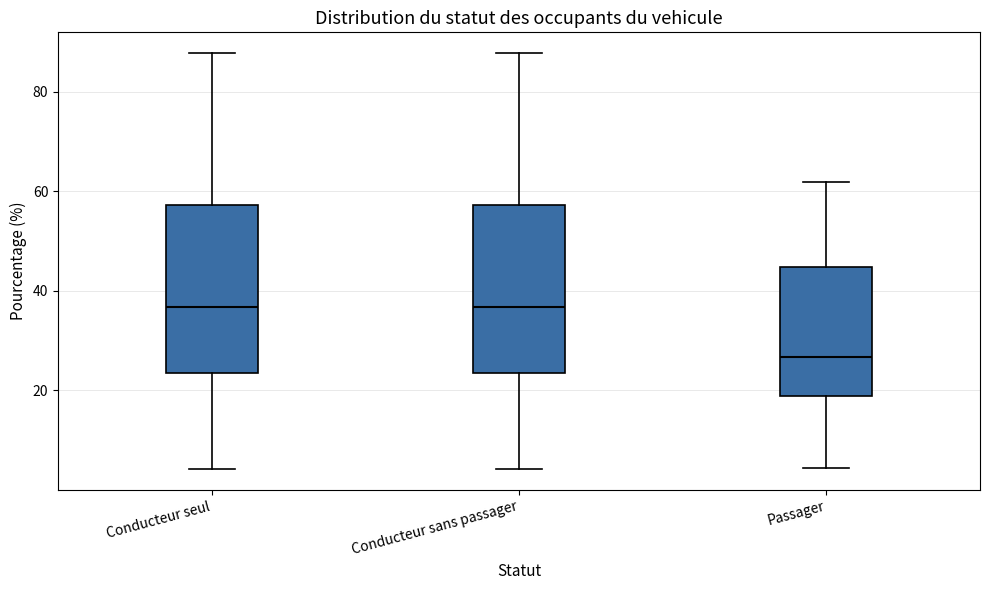

Which box has the lowest median line?

Passager